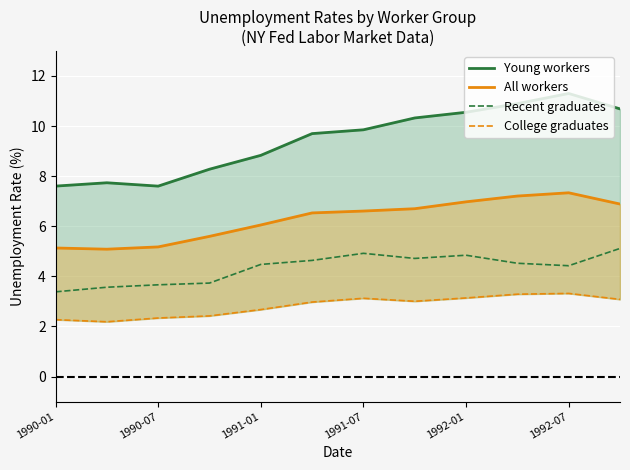

Reading left to right, extract all data points from this chart.

Young workers: 7.6	7.7	7.6	8.3	8.8	9.7	9.9	10.3	10.6	10.9	11.3	10.7
All workers: 5.1	5.1	5.2	5.6	6.1	6.5	6.6	6.7	7.0	7.2	7.3	6.9
Recent graduates: 3.4	3.6	3.7	3.7	4.5	4.6	4.9	4.7	4.8	4.5	4.4	5.1
College graduates: 2.3	2.2	2.3	2.4	2.7	3.0	3.1	3.0	3.1	3.3	3.3	3.1